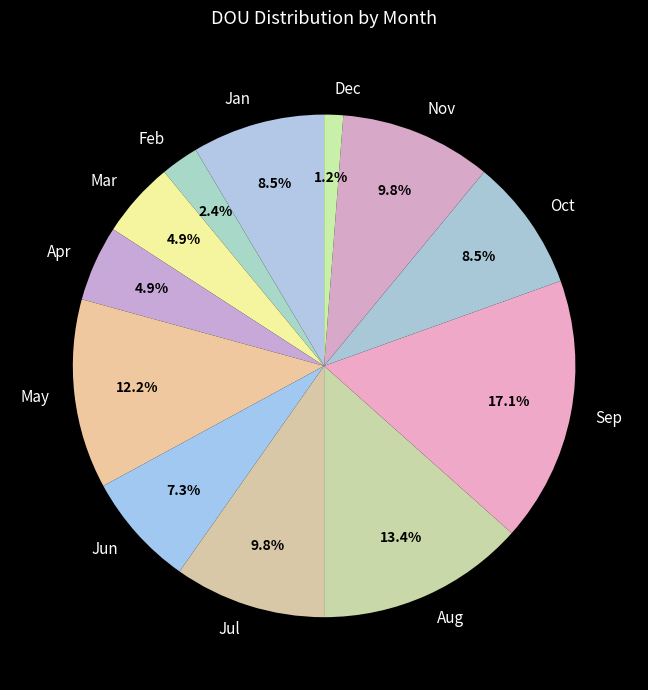

Approximately how many times larger is the value at Apr compared to Mar?

1.0